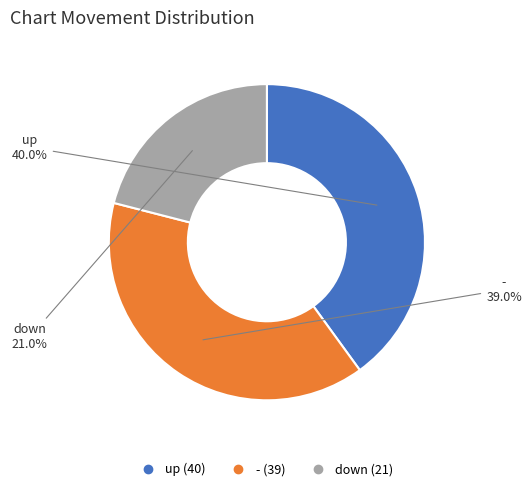

Is the sum of up and down greater than half?

Yes